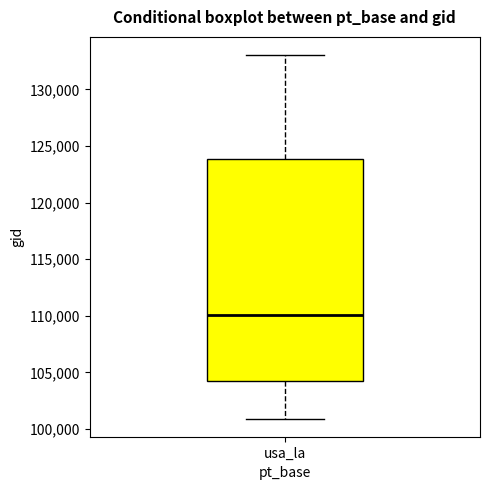

Where does the lower whisker of the box for usa_la end on the y-axis? The values are not printed on the chart, so give them approximately, as read against the axis.

101000